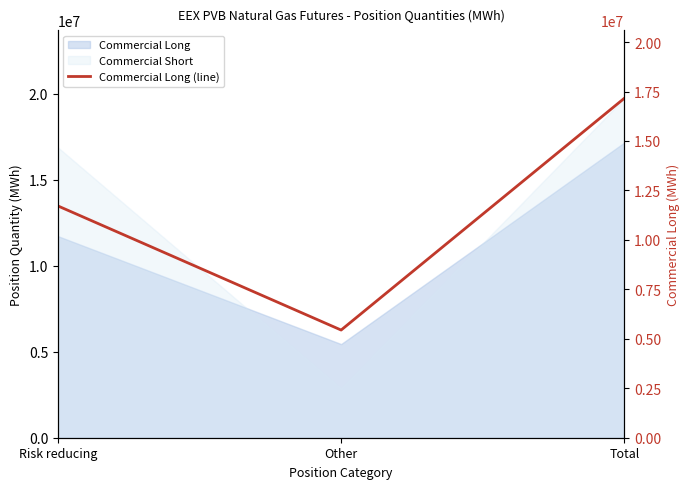

Which category has the highest value across all series?

Total